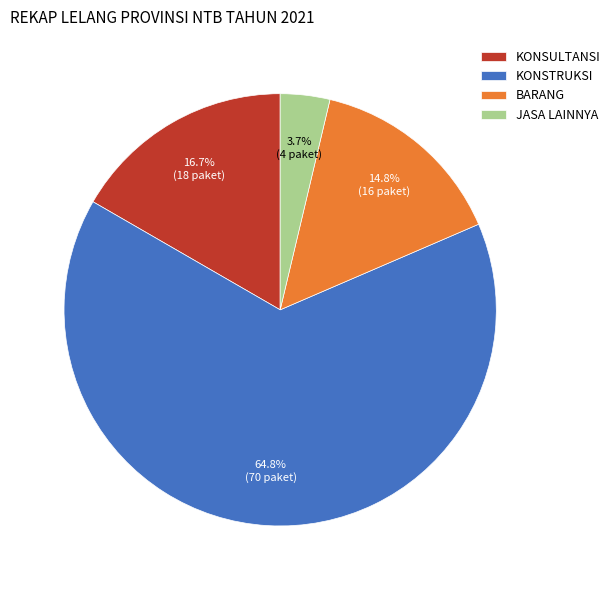

How many slices are in this pie chart?

4